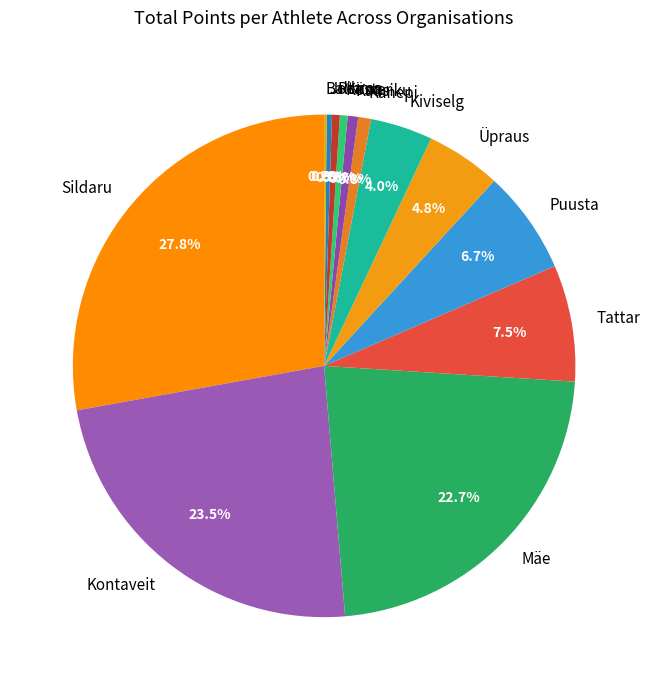

Is there a majority slice in this chart?

No